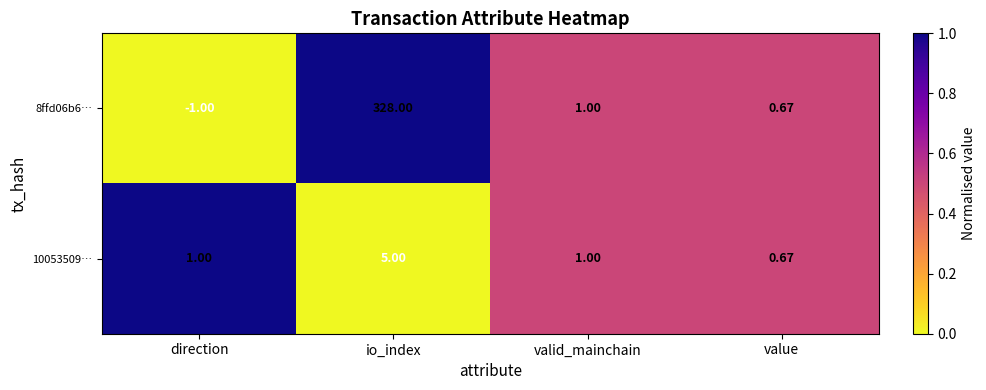

Where is 8ffd06b6… nearest to the value 163?

valid_mainchain